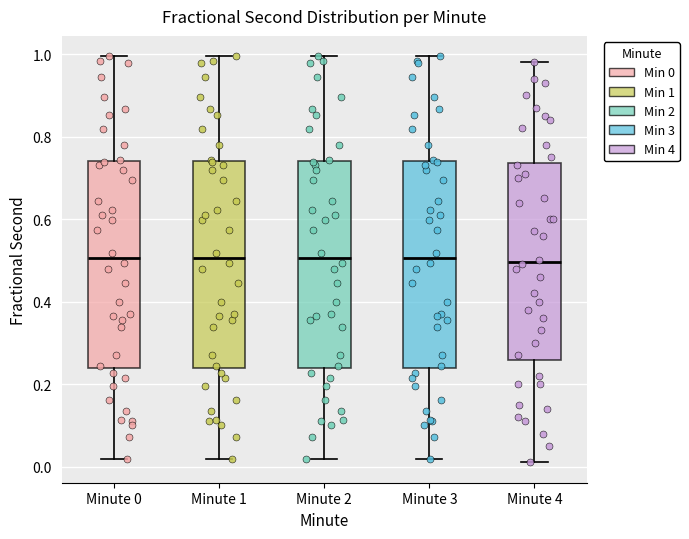

Reading left to right, read every box against the y-axis: the position of its median line, the range the box covers, and the ends of its whiskers. The values are not printed on the chart, so give them approximately, as read against the axis.

Minute 0: median 0.50, box 0.24 to 0.74, whiskers 0.02 to 1.00
Minute 1: median 0.50, box 0.24 to 0.74, whiskers 0.02 to 1.00
Minute 2: median 0.50, box 0.24 to 0.74, whiskers 0.02 to 1.00
Minute 3: median 0.50, box 0.24 to 0.74, whiskers 0.02 to 1.00
Minute 4: median 0.50, box 0.26 to 0.74, whiskers 0.02 to 0.98